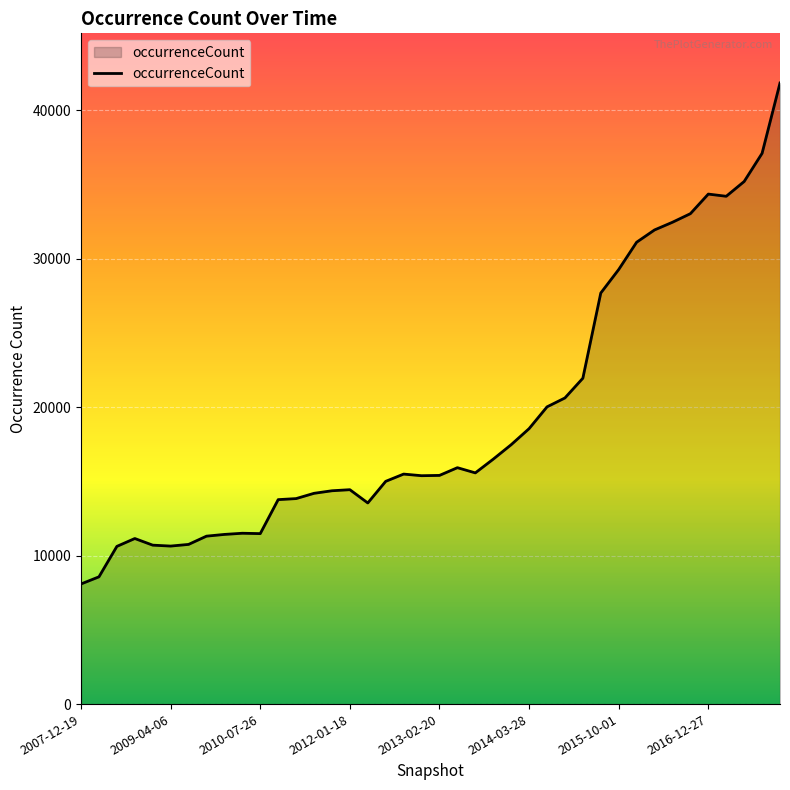

What is the difference between the maximum and minimum values?

33756